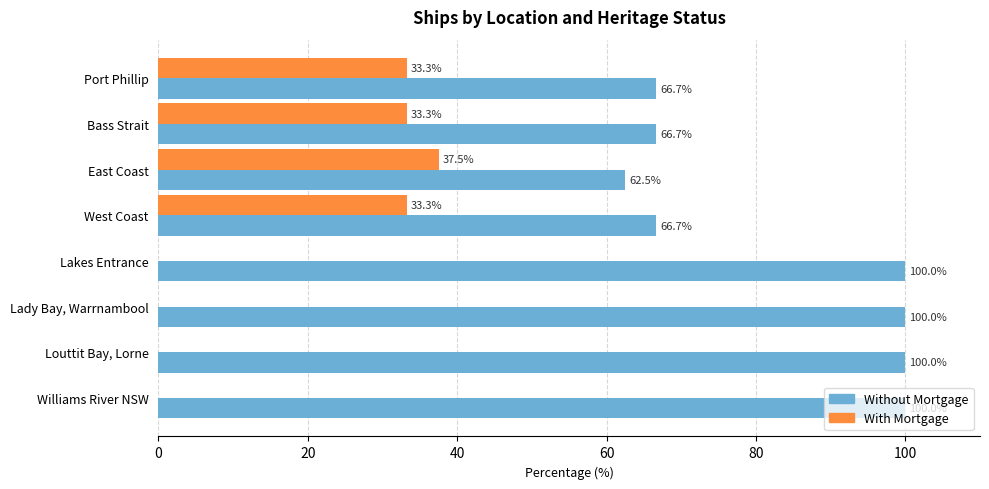

What is the sum of the With Mortgage values at Lady Bay, Warrnambool and West Coast?

33.3